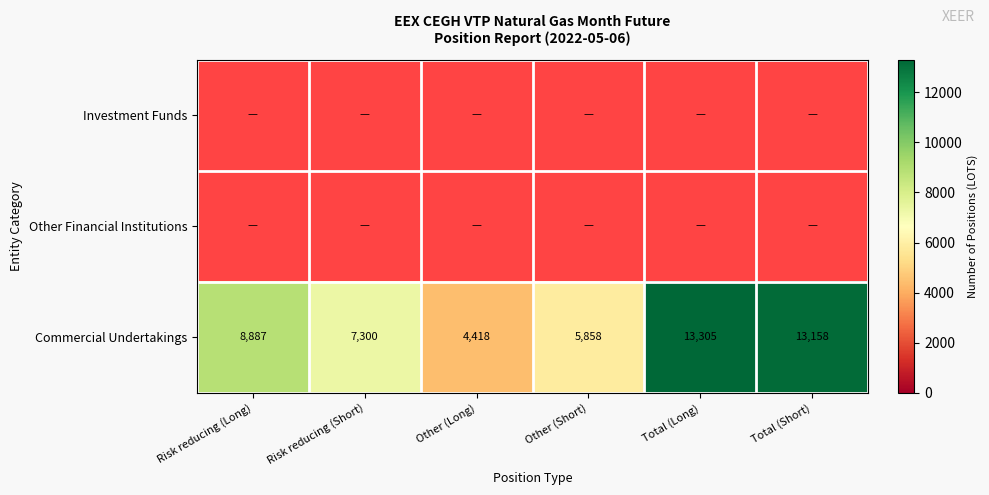

Is it true that Commercial Undertakings equals 13305 at Total (Long)?

True